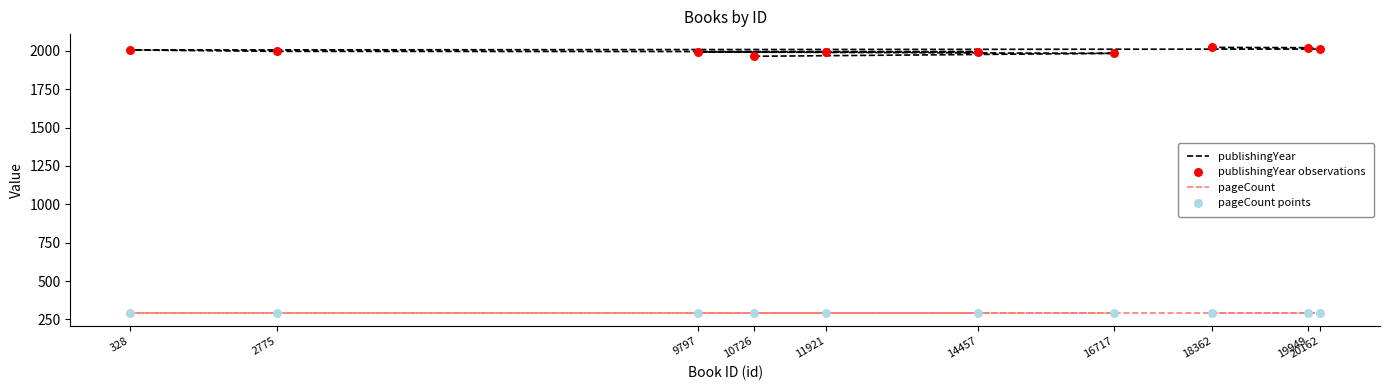

Which series has the largest Y range (max minus min)?

publishingYear